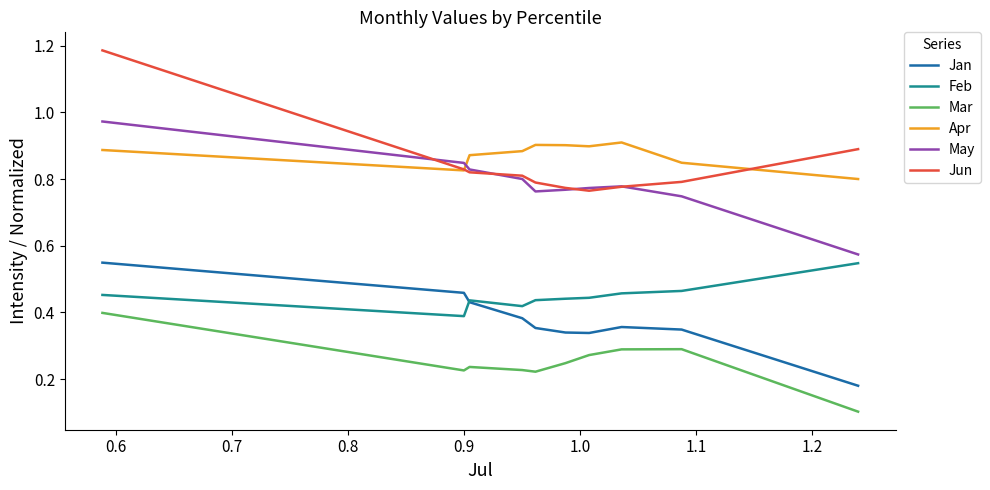

True or false: Jan and Jun intersect in this chart.

False